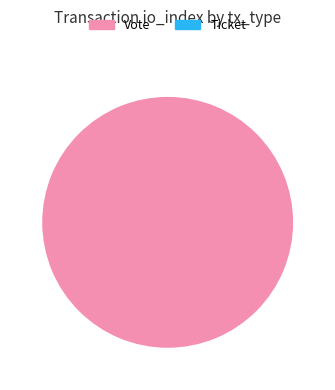

Is there a majority slice in this chart?

Yes